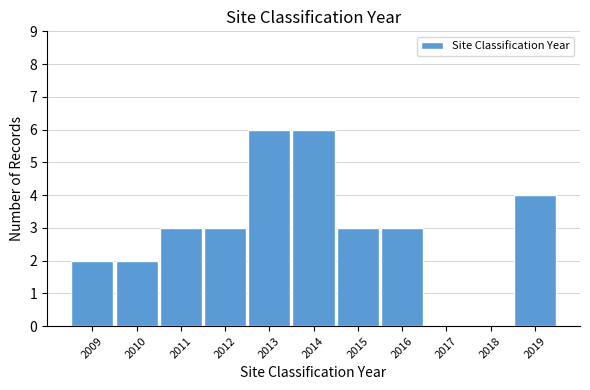

Reading left to right, list all the values displayed in this chart.

2009=2	2010=2	2011=3	2012=3	2013=6	2014=6	2015=3	2016=3	2017=0	2018=0	2019=4